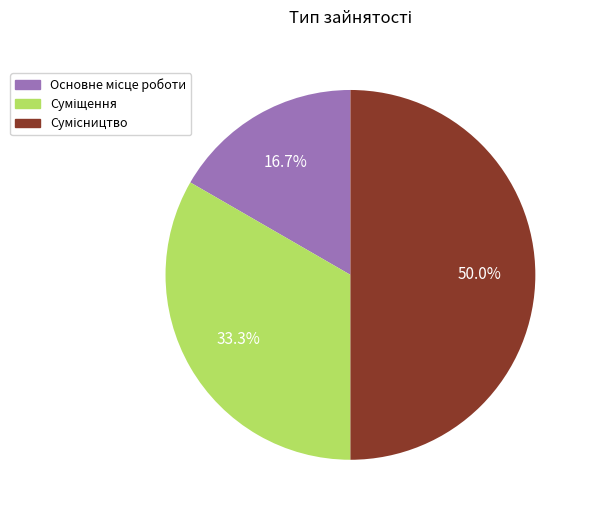

To the nearest percent, what percentage of the pie is Основне місце роботи?

17%